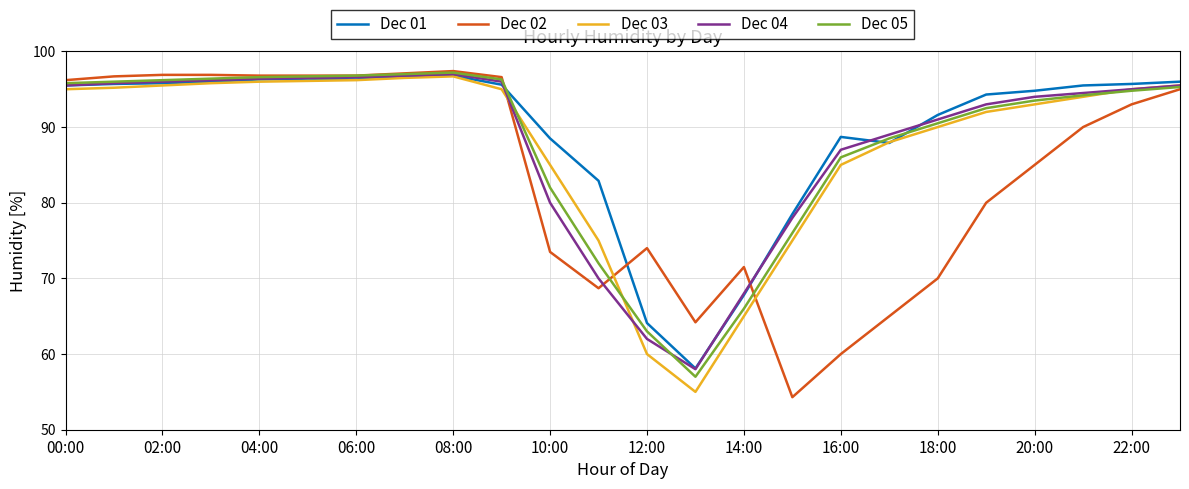

True or false: Dec 04 and Dec 03 intersect in this chart.

True